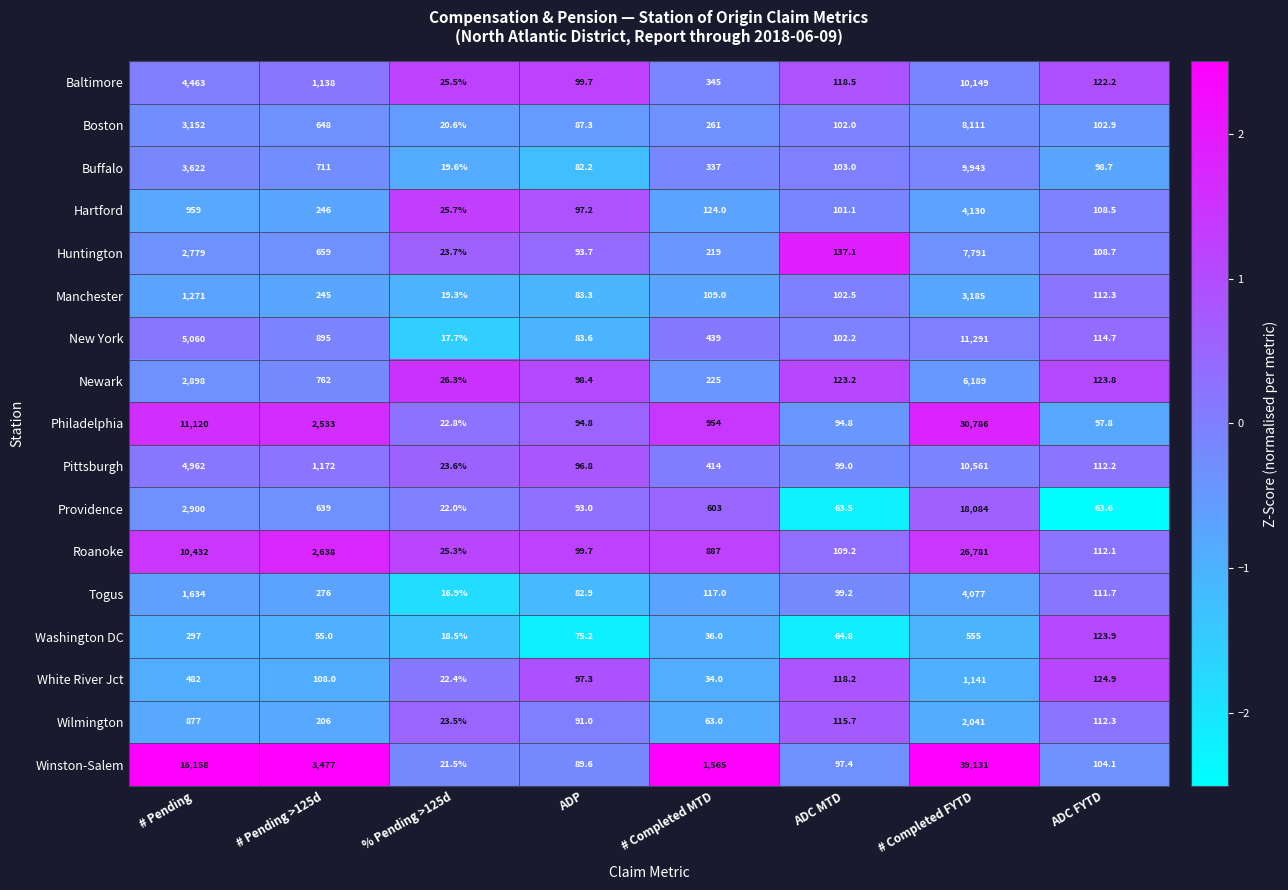

Between ADP and ADC MTD, which series saw the biggest shift?

Huntington